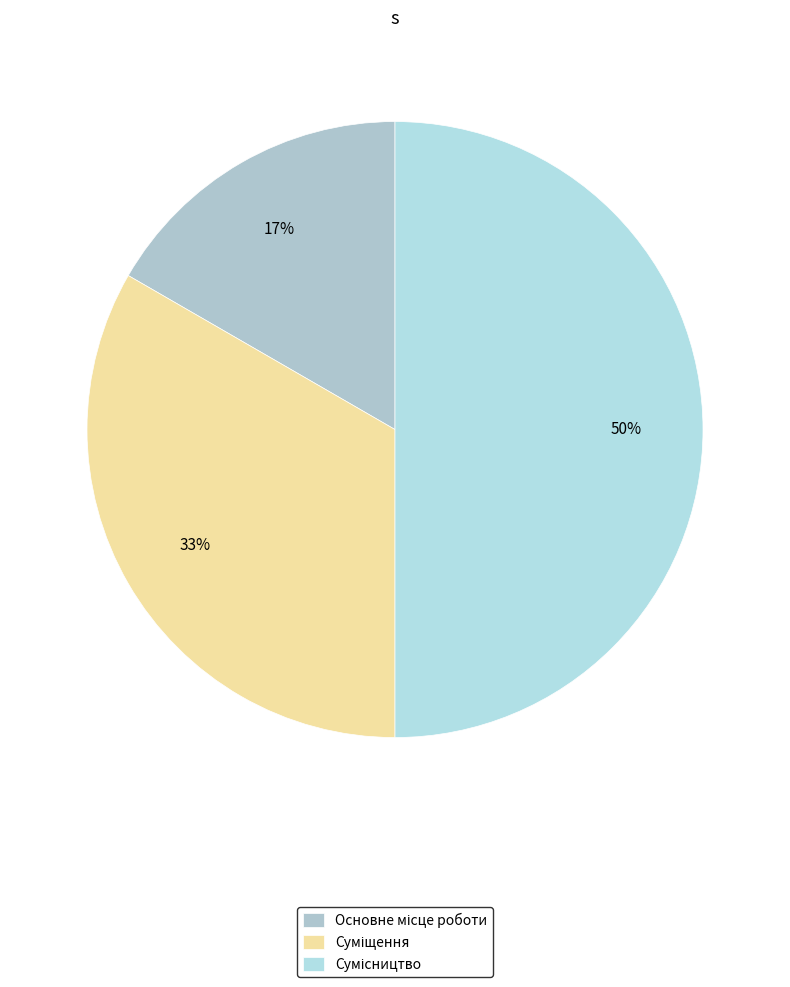

Which category has the smallest portion of the pie?

Основне місце роботи